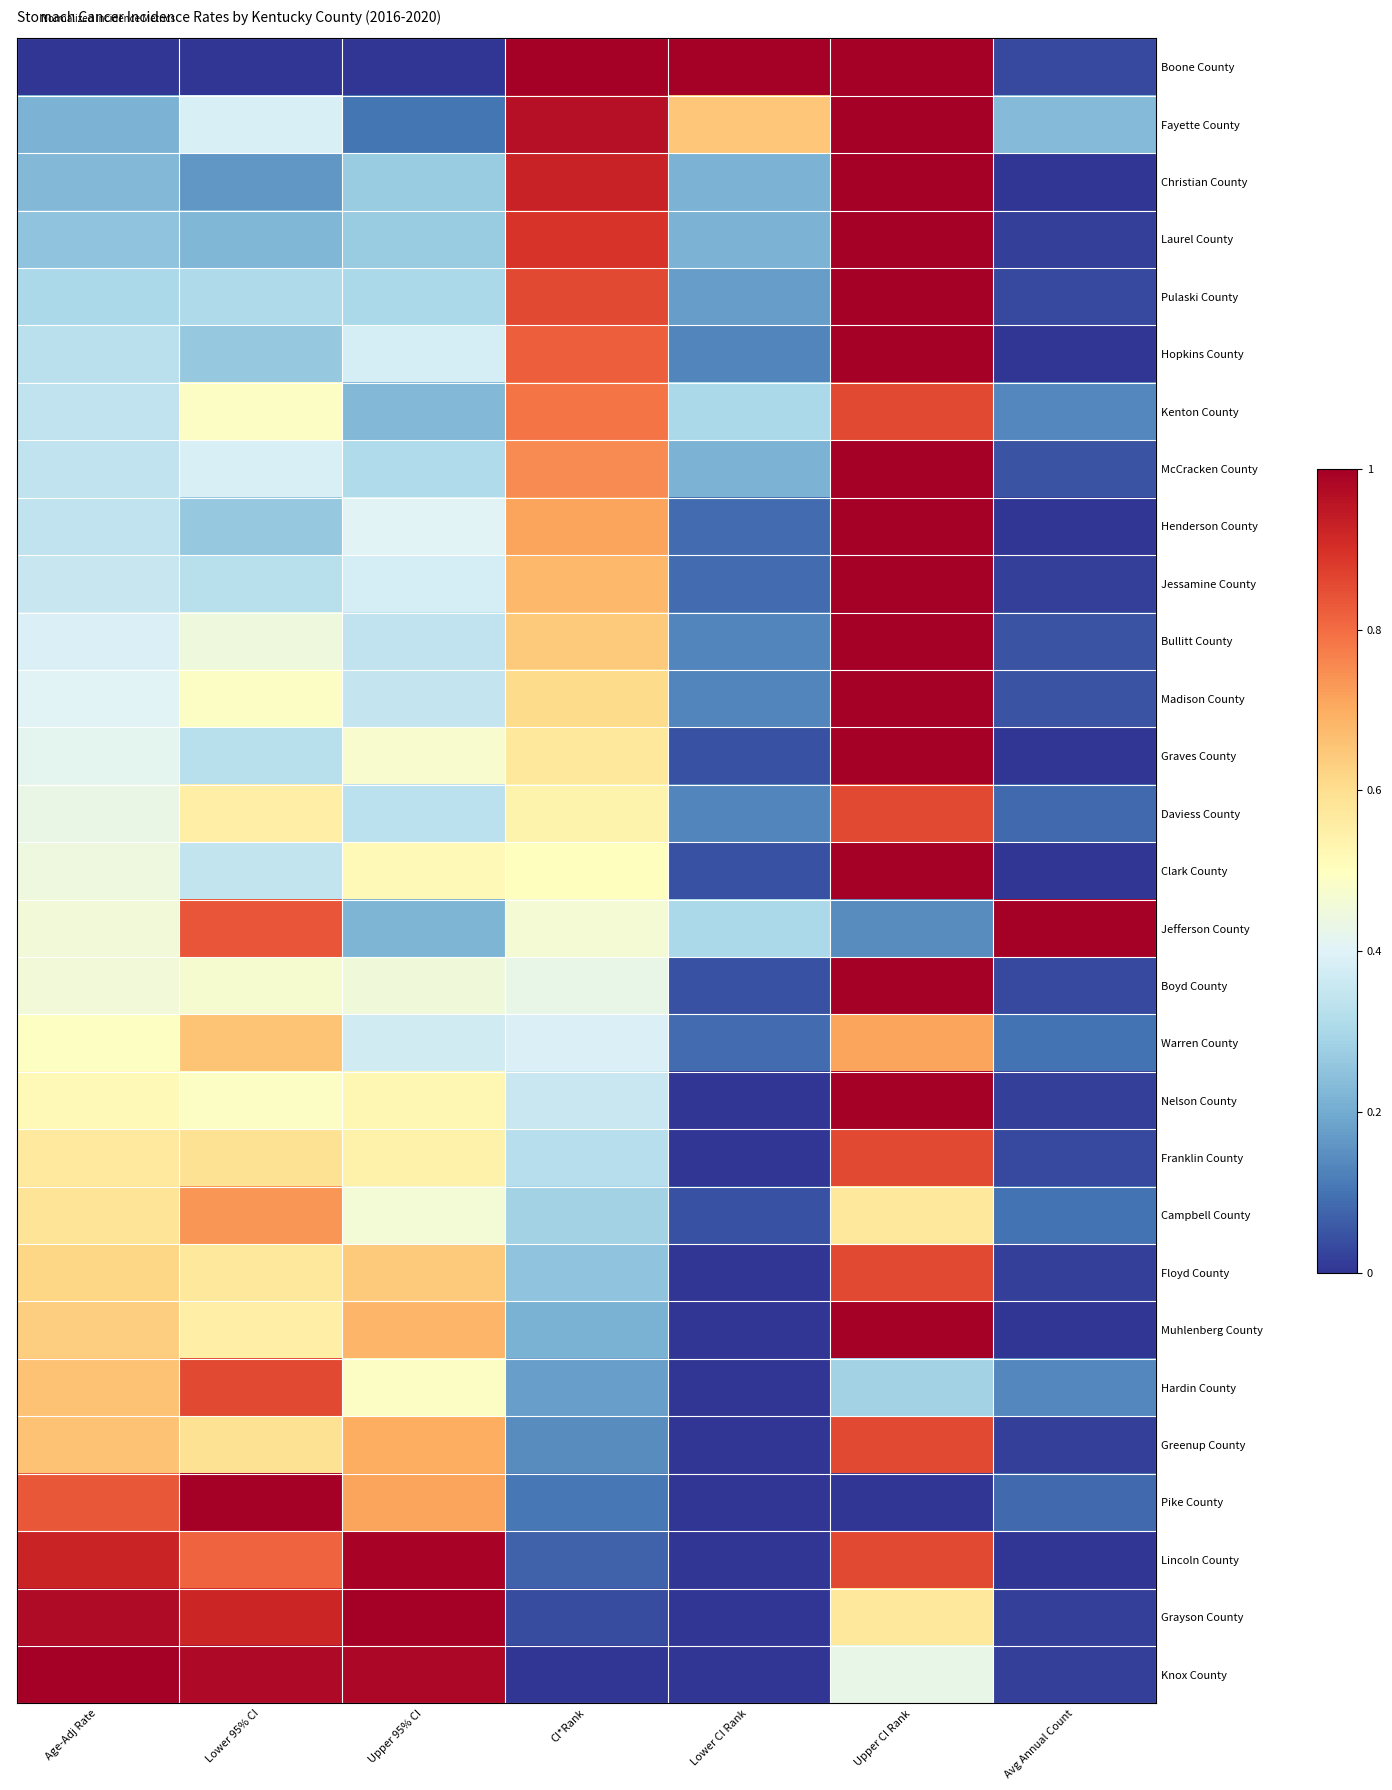

At which category is the sum across all series the highest?

Upper CI Rank